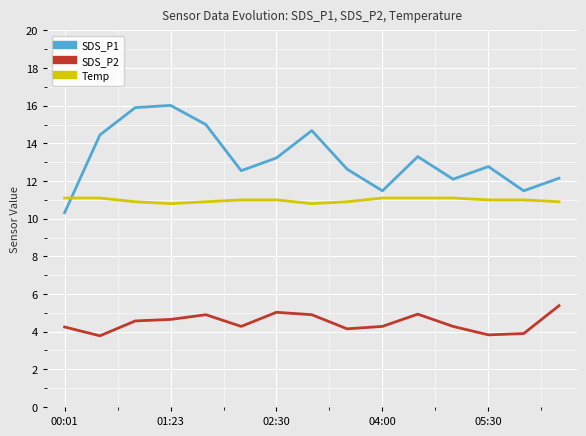

Which series has the widest spread of values?

SDS_P1